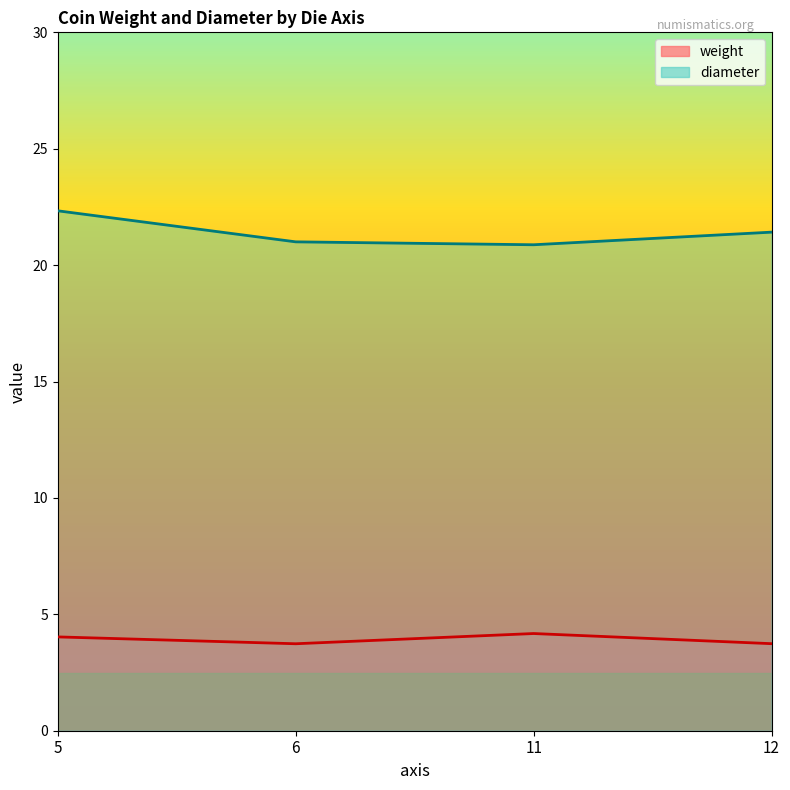

Count the number of data series in this chart.

2